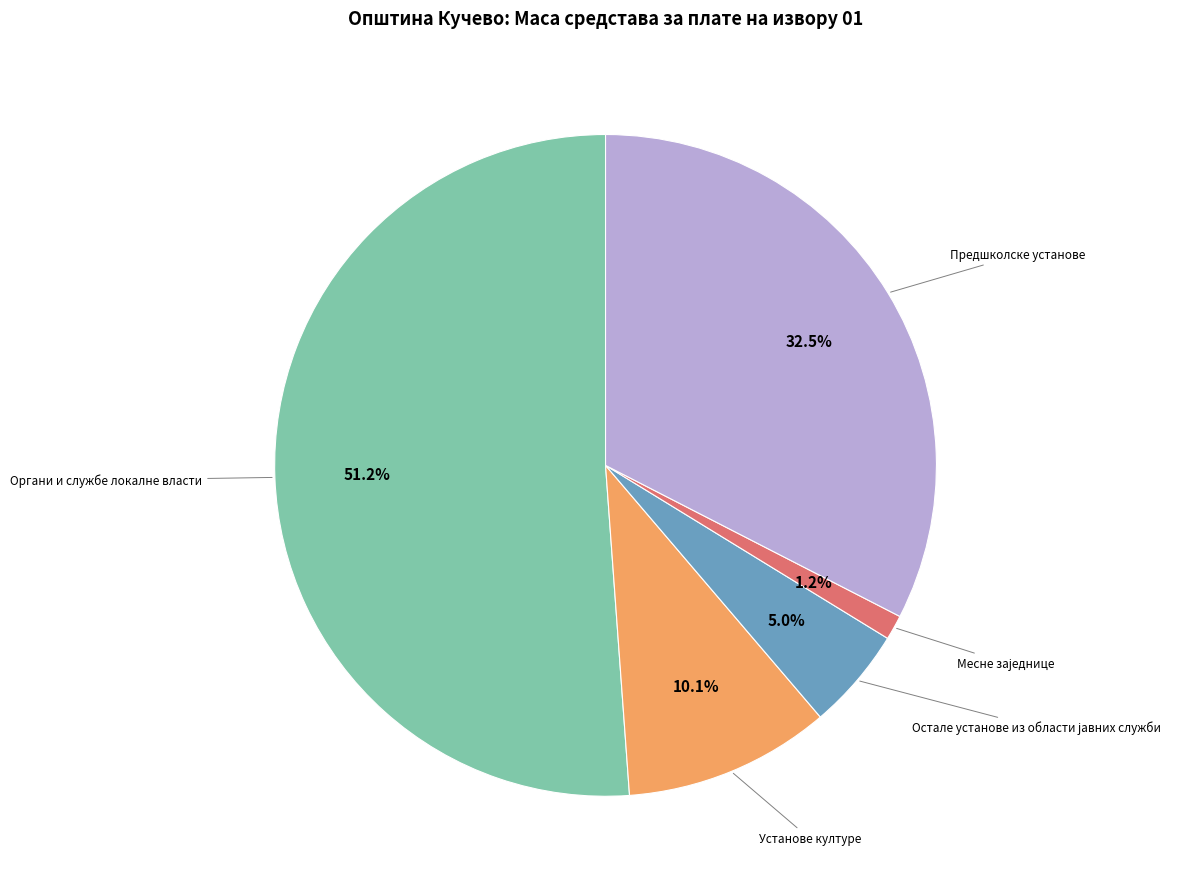

Does any single category account for the majority?

Yes